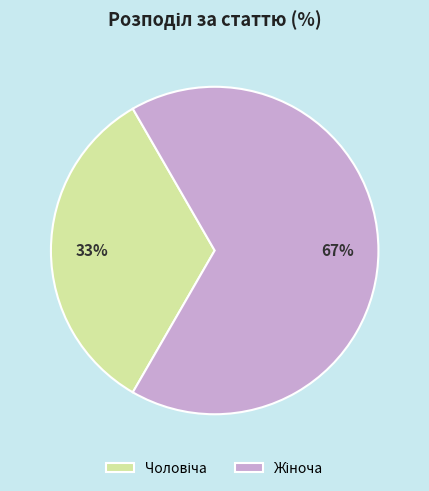

Is there any slice that represents more than half of the pie?

Yes